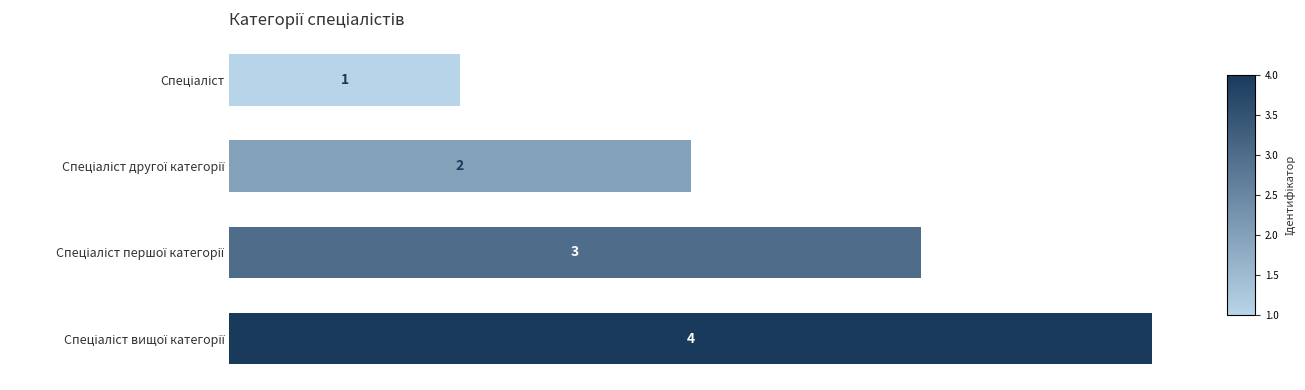

Count the values in the range 2 to 4.

3